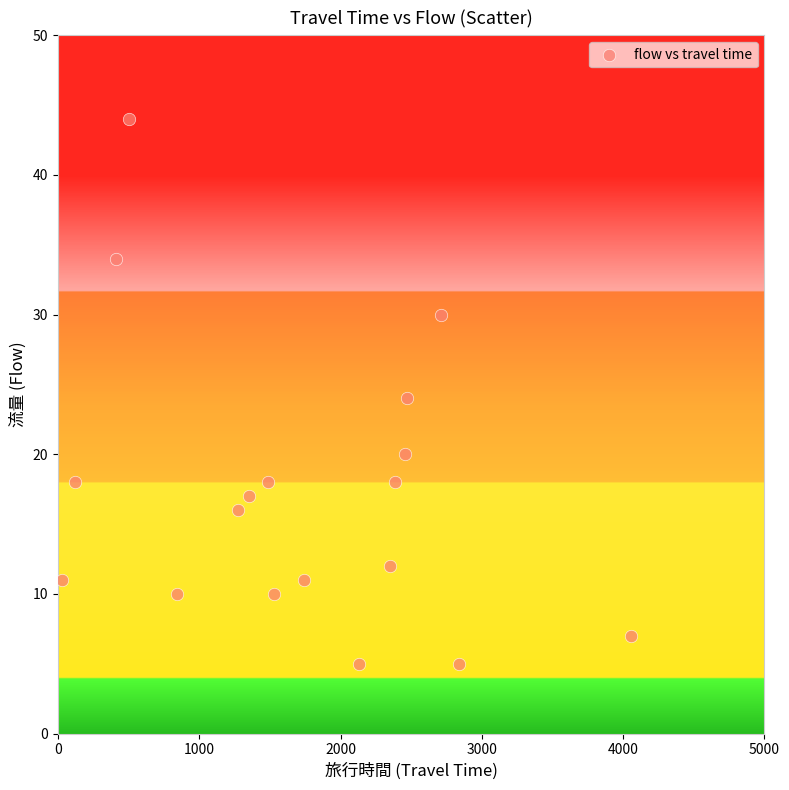

What is the range of Y values (max minus min)?

39